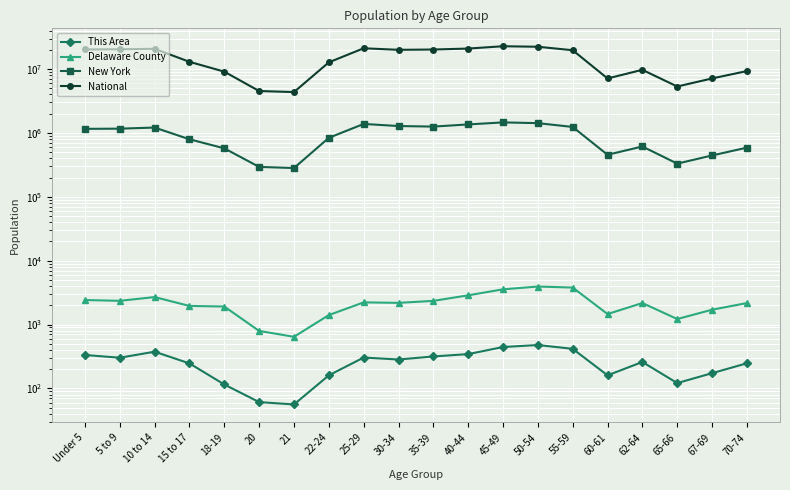

The value of New York at 62-64 is 913589. True or false?

False